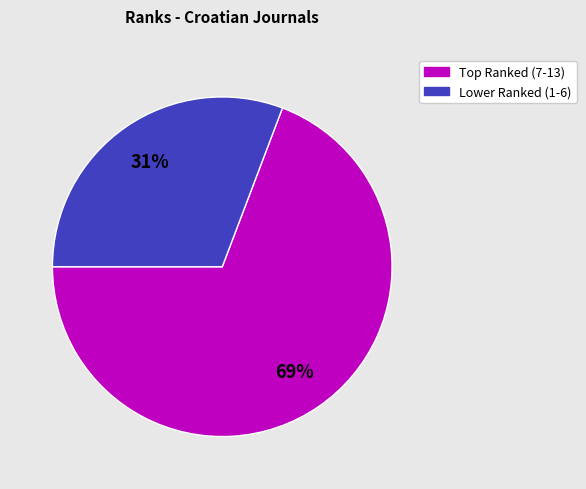

What is the smallest slice in the pie chart?

Lower Ranked (1-6)